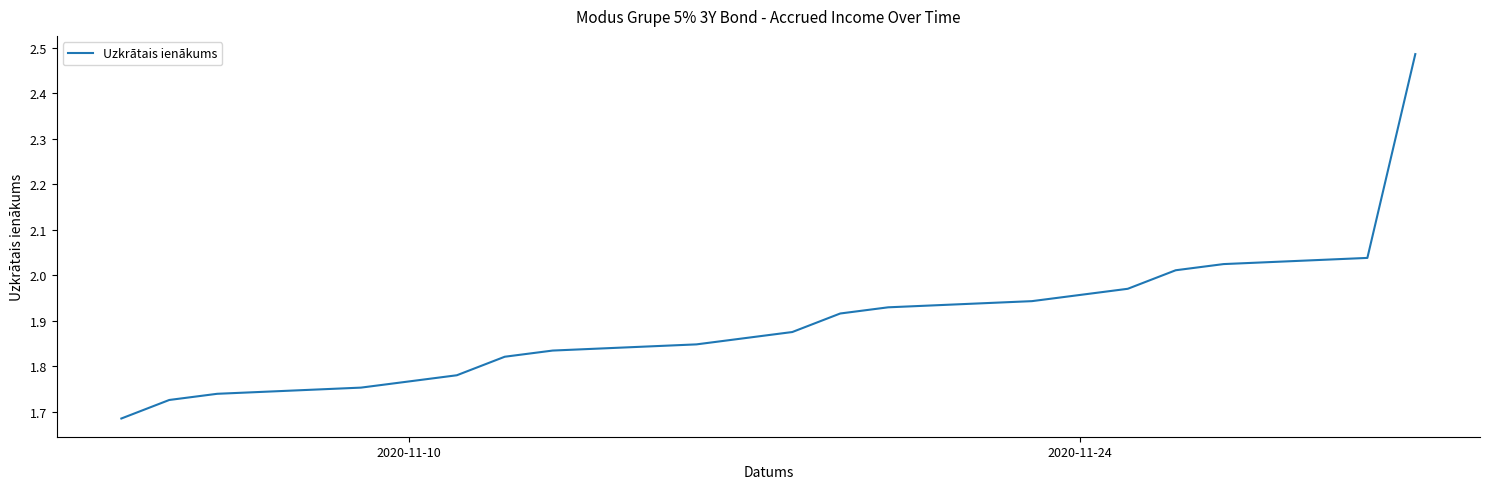

Count the number of data series in this chart.

1